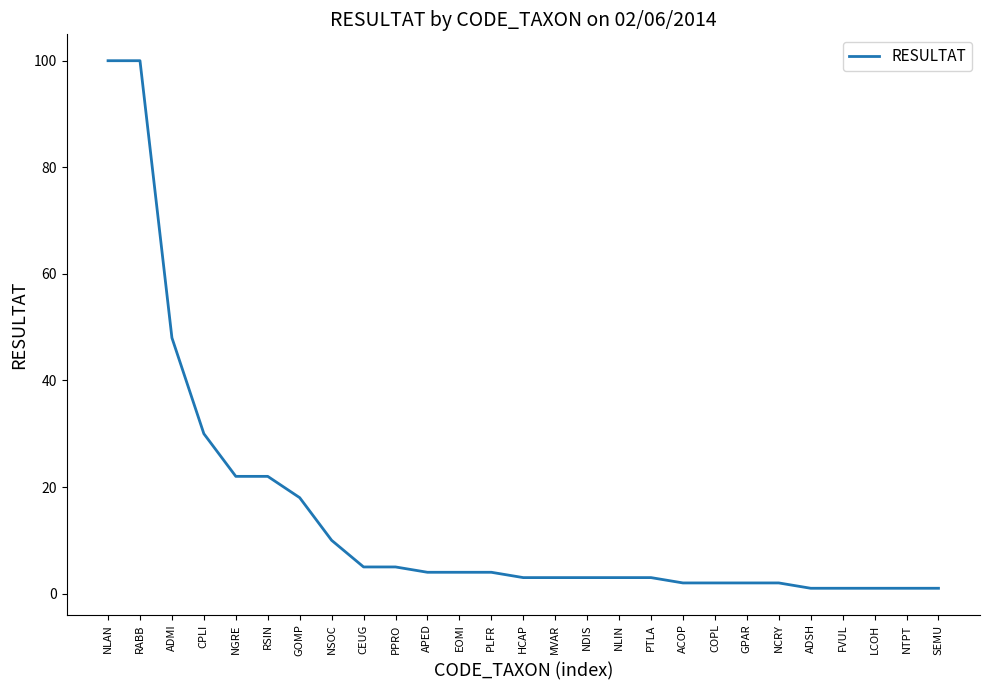

What position from the right is RSIN?

22